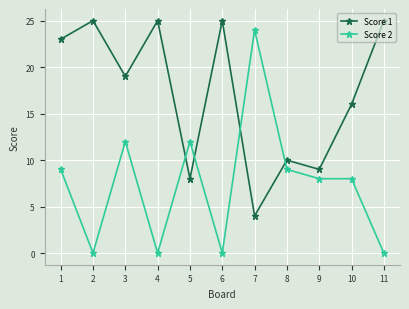

What is the spread (max minus min) of values at 7?

20